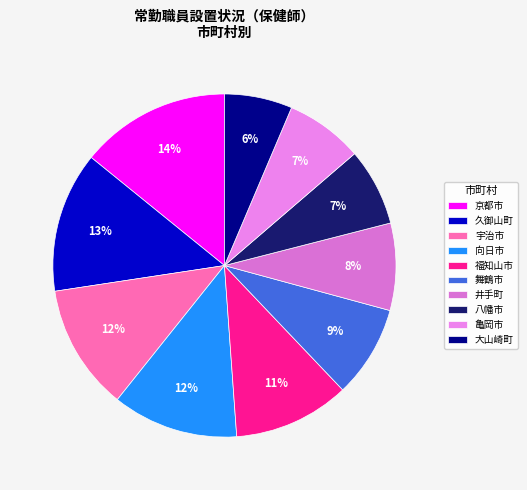

Approximately how many times larger is the value at 大山崎町 compared to 向日市?

0.5